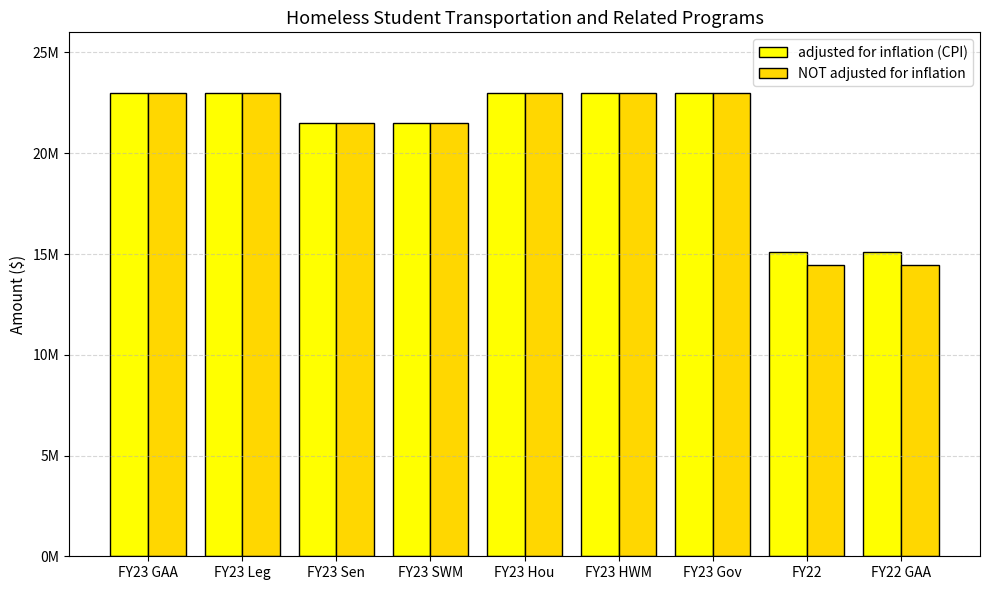

What are all the series names shown in the legend?

adjusted for inflation (CPI), NOT adjusted for inflation